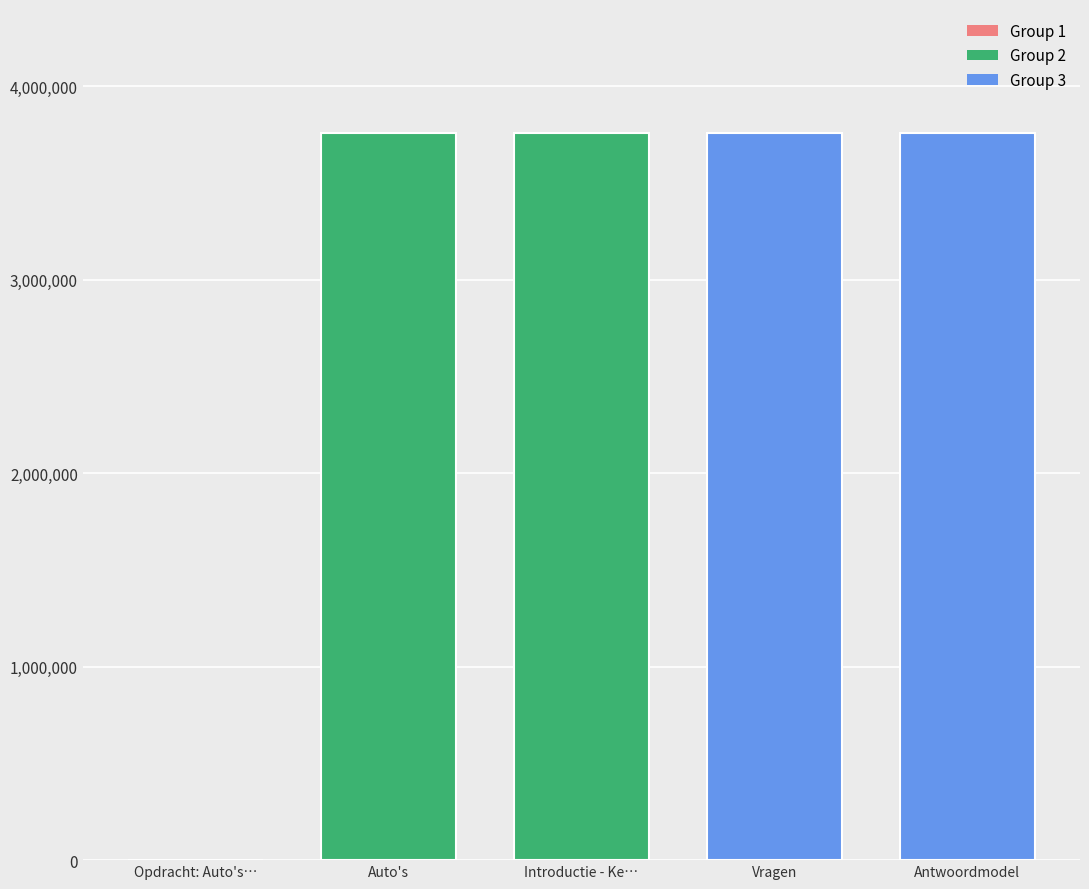

What is the ratio of the value at Vragen to the value at Auto's?

1.0